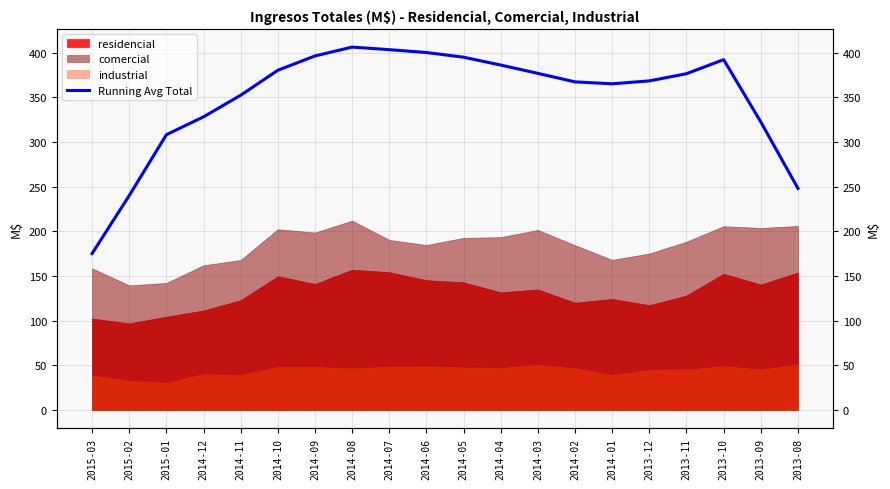

What is the minimum value shown in the chart?

175.1